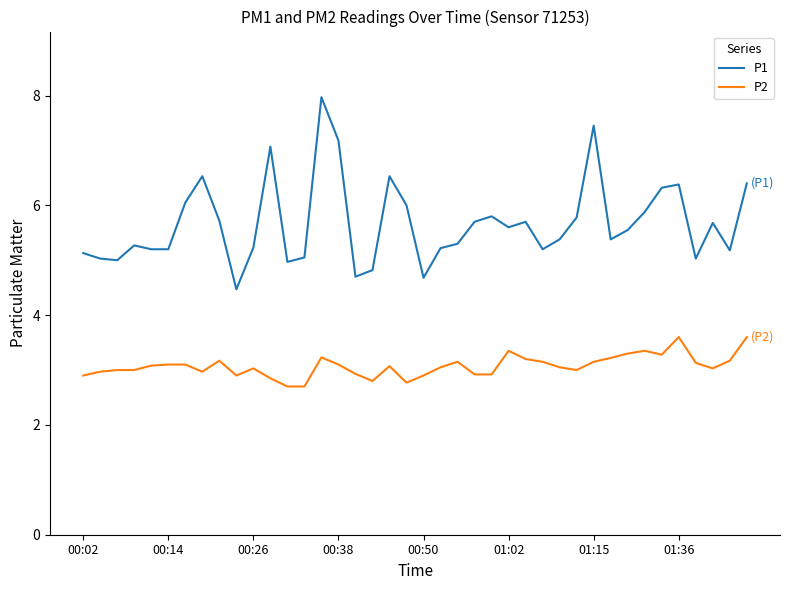

What is the minimum value shown in the chart?

2.7